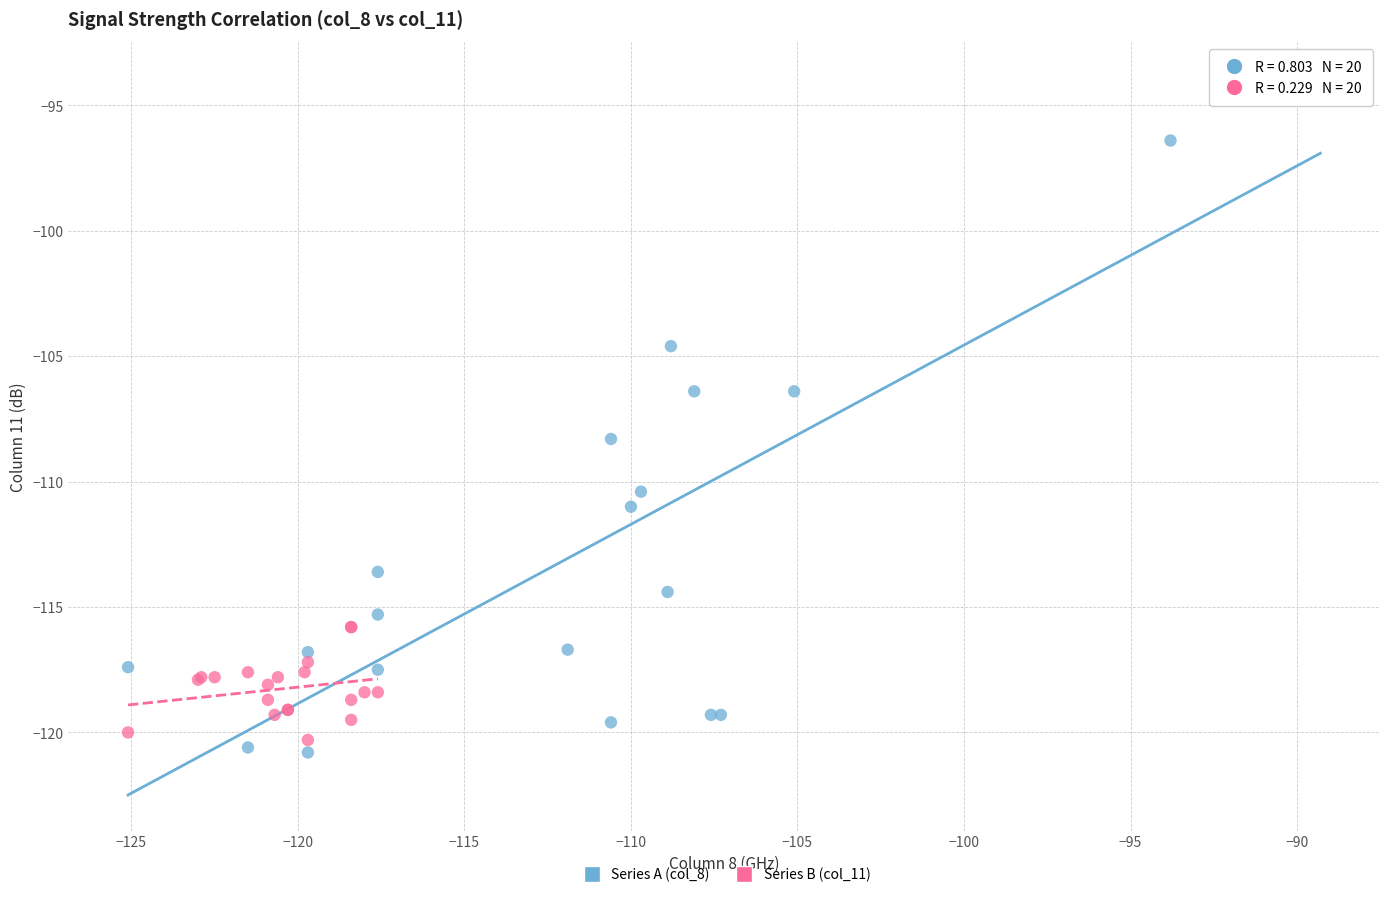

Which series has the largest Y range (max minus min)?

Series A (col_8)